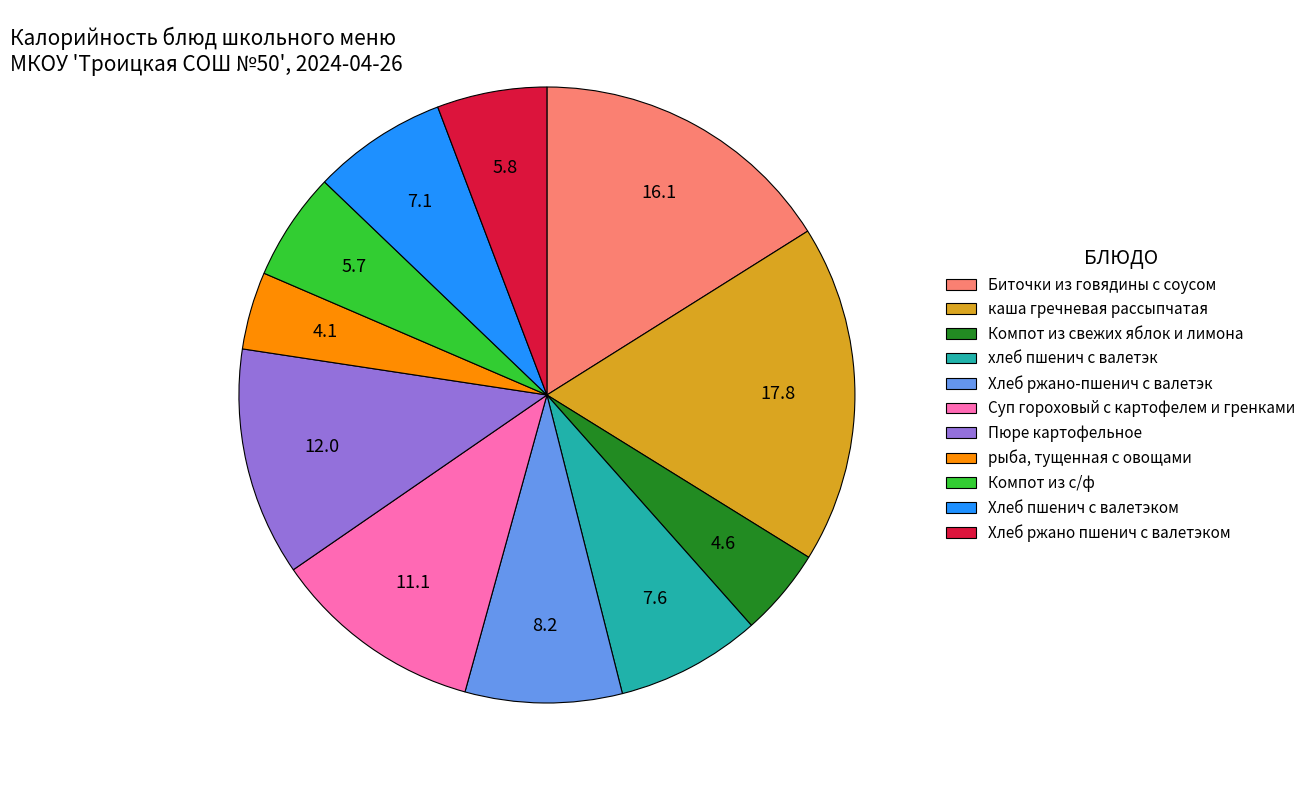

What is the ratio of the value at Компот из с/ф to the value at Хлеб ржано-пшенич с валетэк?

0.7